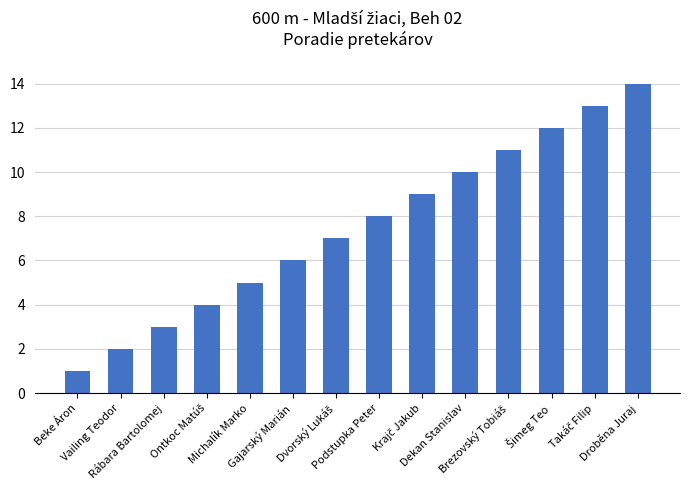

What is the label of the 14th bar from the left?

Droběna Juraj